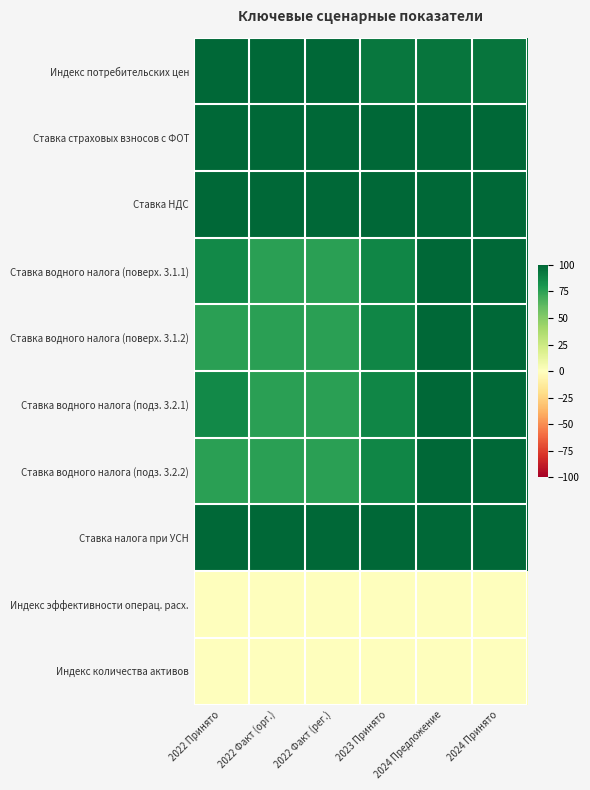

Reading right to left, transcribe all the data shown in this chart.

Индекс потребительских цен: 2024 Принято=94.2	2024 Предложение=94.2	2023 Принято=93.0	2022 Факт (рег.)=100.0	2022 Факт (орг.)=100.0	2022 Принято=100.0
Ставка страховых взносов с ФОТ: 2024 Принято=100.0	2024 Предложение=100.0	2023 Принято=100.0	2022 Факт (рег.)=100.0	2022 Факт (орг.)=100.0	2022 Принято=100.0
Ставка НДС: 2024 Принято=100.0	2024 Предложение=100.0	2023 Принято=100.0	2022 Факт (рег.)=100.0	2022 Факт (орг.)=100.0	2022 Принято=100.0
Ставка водного налога (поверх. 3.1.1): 2024 Принято=100.0	2024 Предложение=100.0	2023 Принято=86.9	2022 Факт (рег.)=75.6	2022 Факт (орг.)=75.6	2022 Принято=85.2
Ставка водного налога (поверх. 3.1.2): 2024 Принято=100.0	2024 Предложение=100.0	2023 Принято=86.9	2022 Факт (рег.)=75.6	2022 Факт (орг.)=75.6	2022 Принято=75.6
Ставка водного налога (подз. 3.2.1): 2024 Принято=100.0	2024 Предложение=100.0	2023 Принято=86.9	2022 Факт (рег.)=75.6	2022 Факт (орг.)=75.6	2022 Принято=85.2
Ставка водного налога (подз. 3.2.2): 2024 Принято=100.0	2024 Предложение=100.0	2023 Принято=86.9	2022 Факт (рег.)=75.6	2022 Факт (орг.)=75.6	2022 Принято=75.6
Ставка налога при УСН: 2024 Принято=100.0	2024 Предложение=100.0	2023 Принято=100.0	2022 Факт (рег.)=100.0	2022 Факт (орг.)=100.0	2022 Принято=100.0
Индекс эффективности операц. расх.: 2024 Принято=0.0	2024 Предложение=0.0	2023 Принято=0.0	2022 Факт (рег.)=0.0	2022 Факт (орг.)=0.0	2022 Принято=0.0
Индекс количества активов: 2024 Принято=0.0	2024 Предложение=0.0	2023 Принято=0.0	2022 Факт (рег.)=0.0	2022 Факт (орг.)=0.0	2022 Принято=0.0